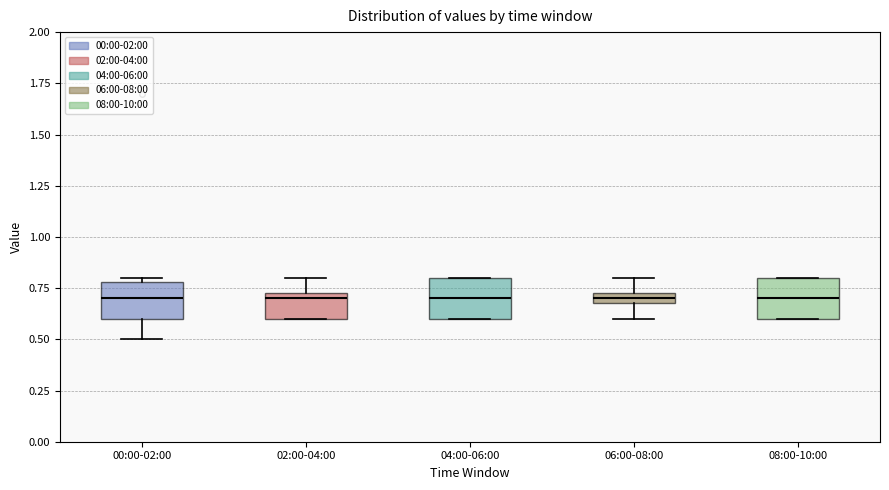

Where is the lower edge of the box for 06:00-08:00 on the y-axis? The values are not printed on the chart, so give them approximately, as read against the axis.

0.70